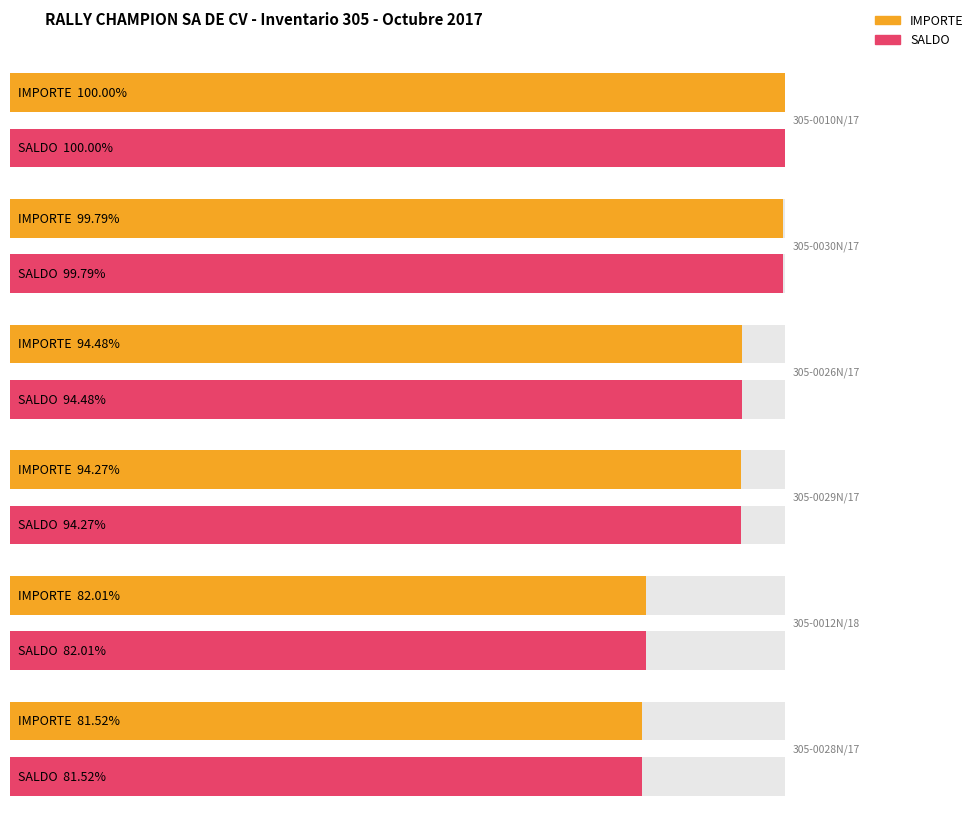

Rank the series at 305-0030N/17 from lowest to highest value.

IMPORTE, SALDO